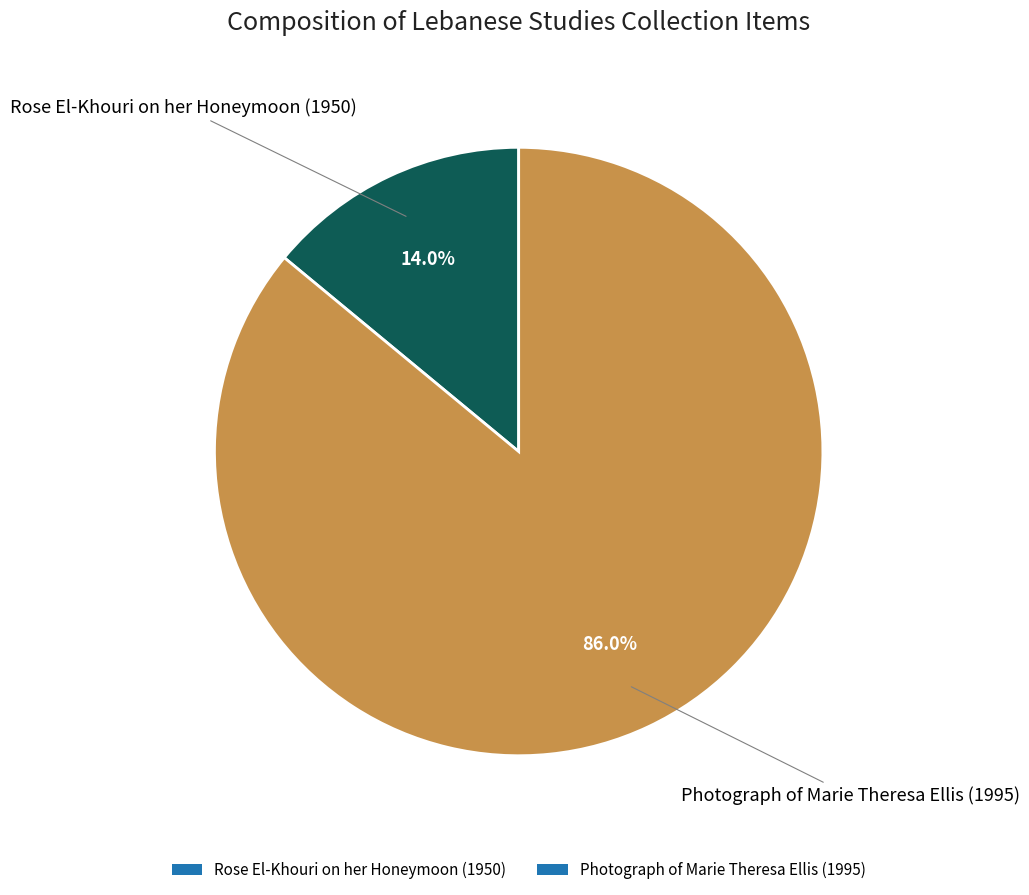

Rank the categories by value from highest to lowest.

Photograph of Marie Theresa Ellis (1995), Rose El-Khouri on her Honeymoon (1950)